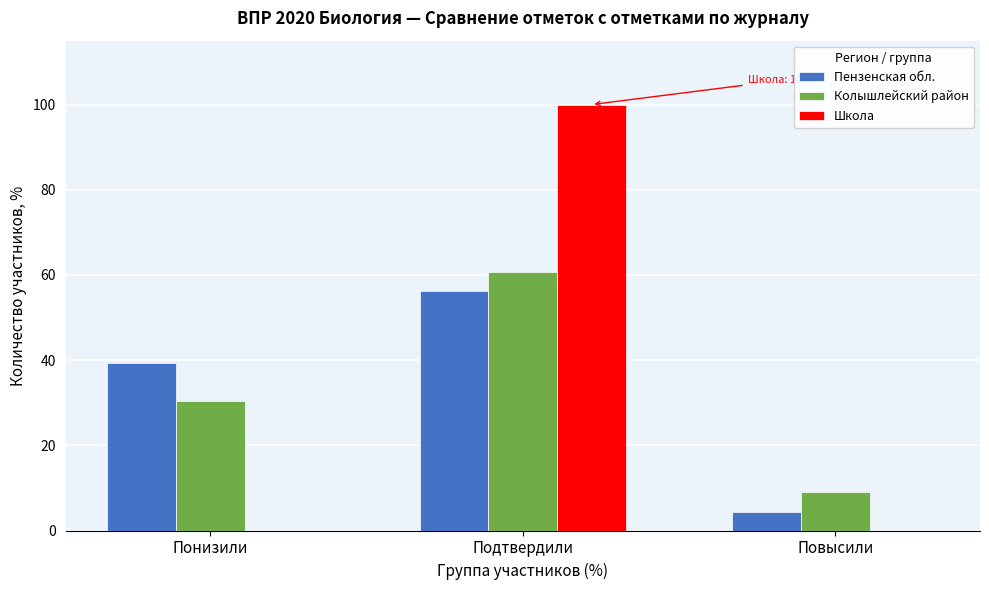

Reading right to left, extract all data points from this chart.

Пензенская обл.: Повысили=4.5	Подтвердили=56.2	Понизили=39.3
Колышлейский район: Повысили=9.0	Подтвердили=60.7	Понизили=30.3
Школа: Повысили=0.0	Подтвердили=100.0	Понизили=0.0